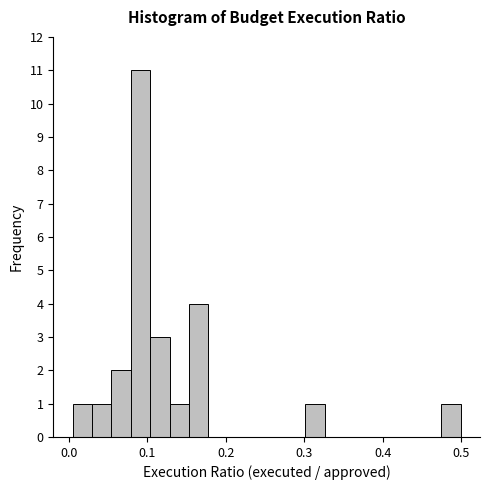

Read against the x-axis, roughly where is the centre of the tallest bar?

0.09